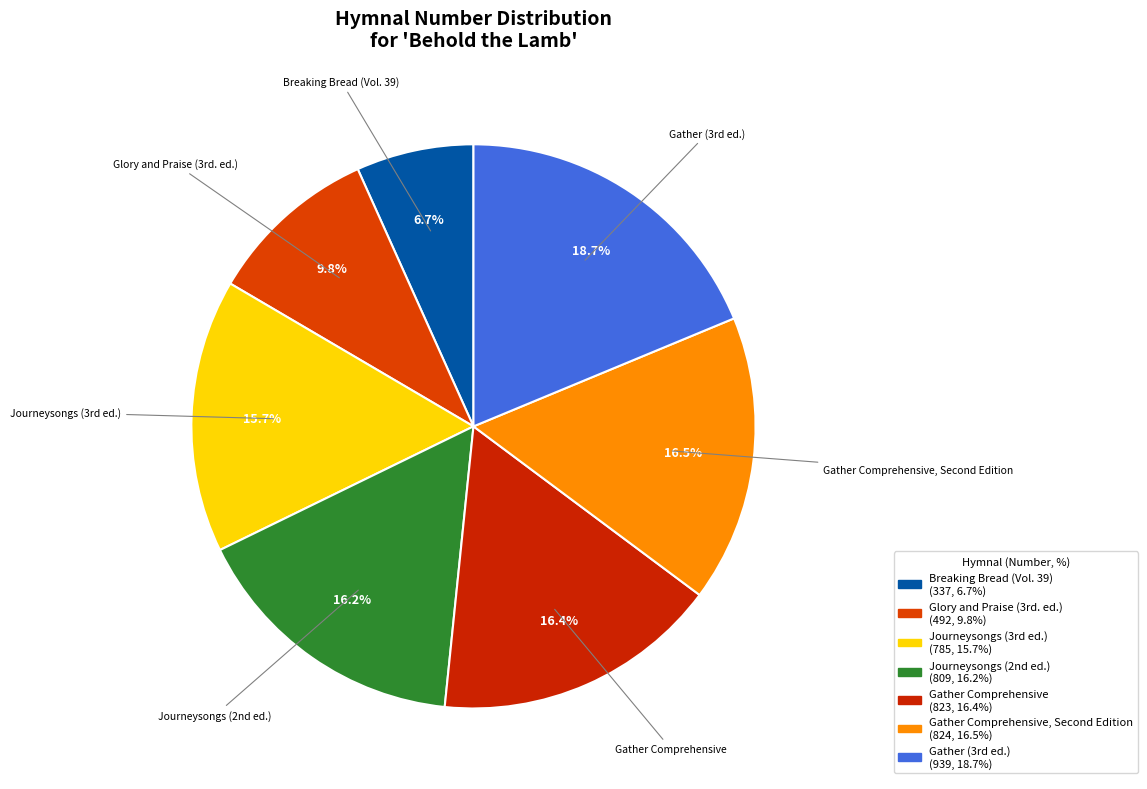

Does any single category account for the majority?

No